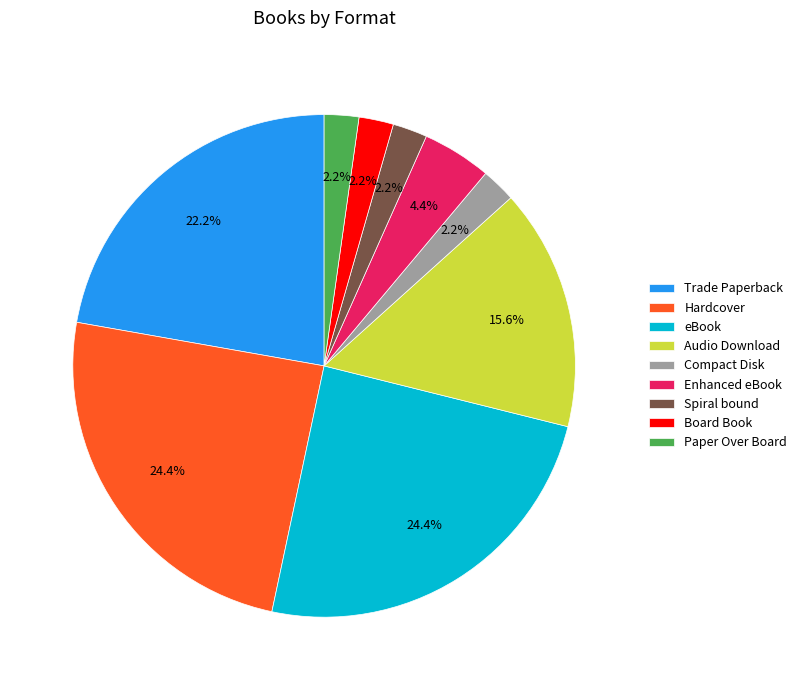

Is there any slice that represents more than half of the pie?

No